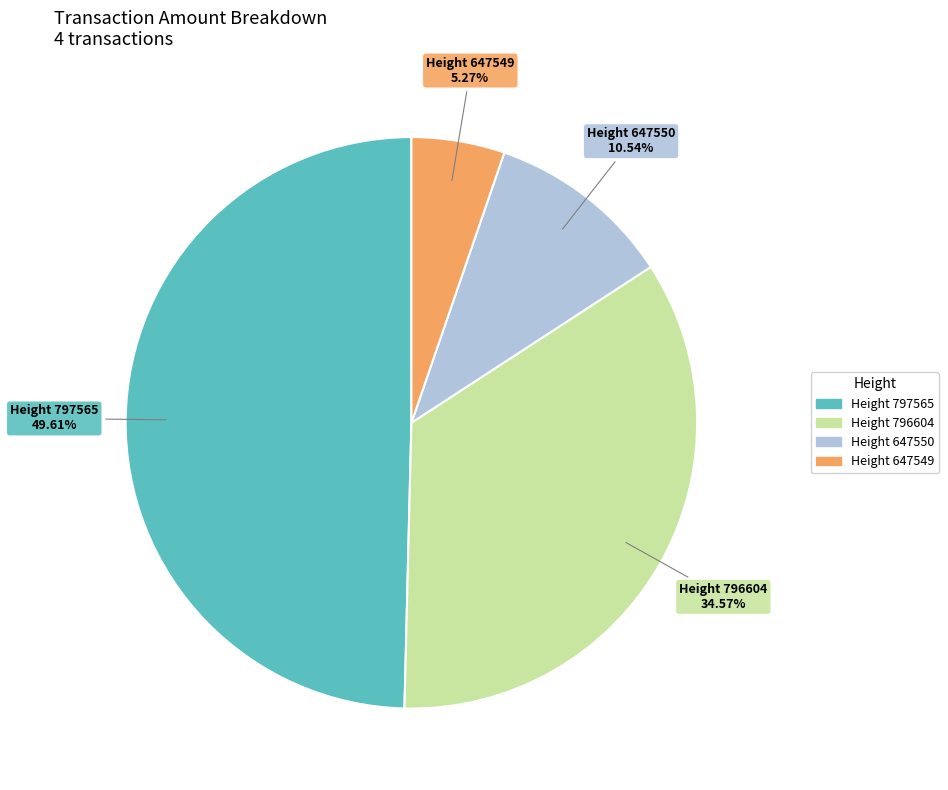

Is there a majority slice in this chart?

No